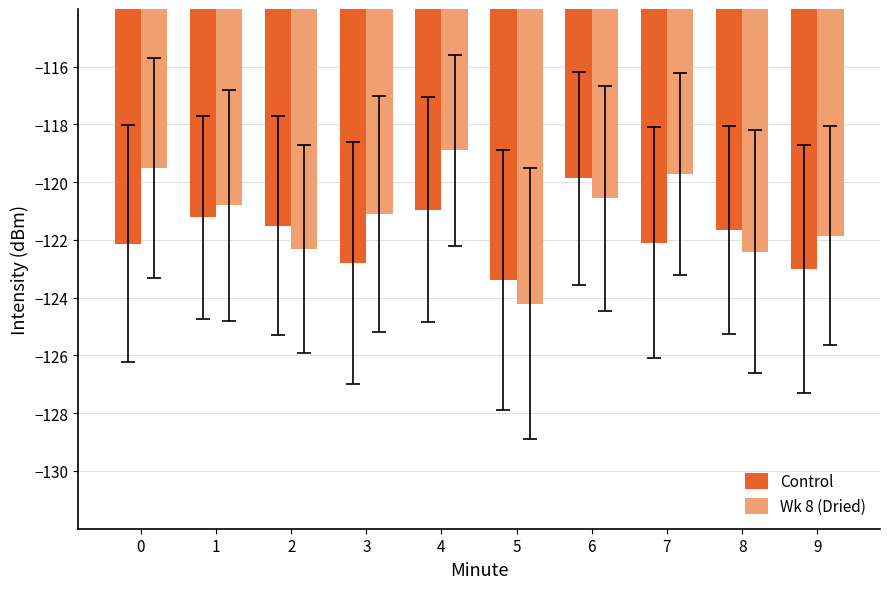

At which category does the chart reach its minimum across all series?

5